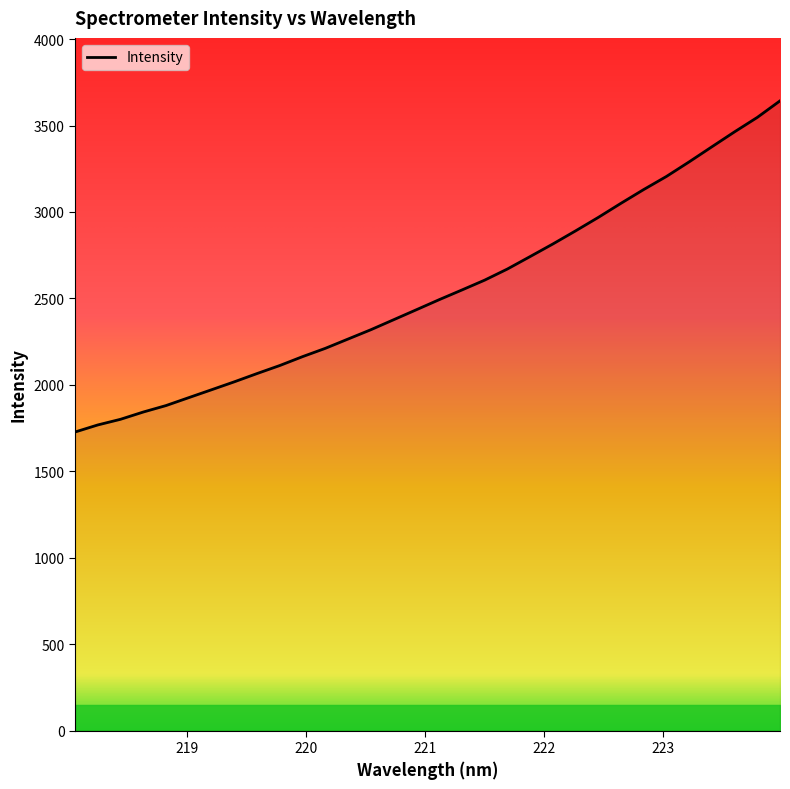

Reading left to right, transcribe all the data shown in this chart.

1726.8	1767.7	1800.5	1842.6	1880.0	1925.8	1971.5	2017.4	2065.3	2111.8	2163.1	2211.1	2265.0	2318.7	2376.4	2434.2	2492.3	2548.4	2605.3	2669.7	2741.8	2814.5	2890.4	2968.3	3050.1	3129.7	3205.4	3289.8	3377.0	3463.6	3547.1	3642.8